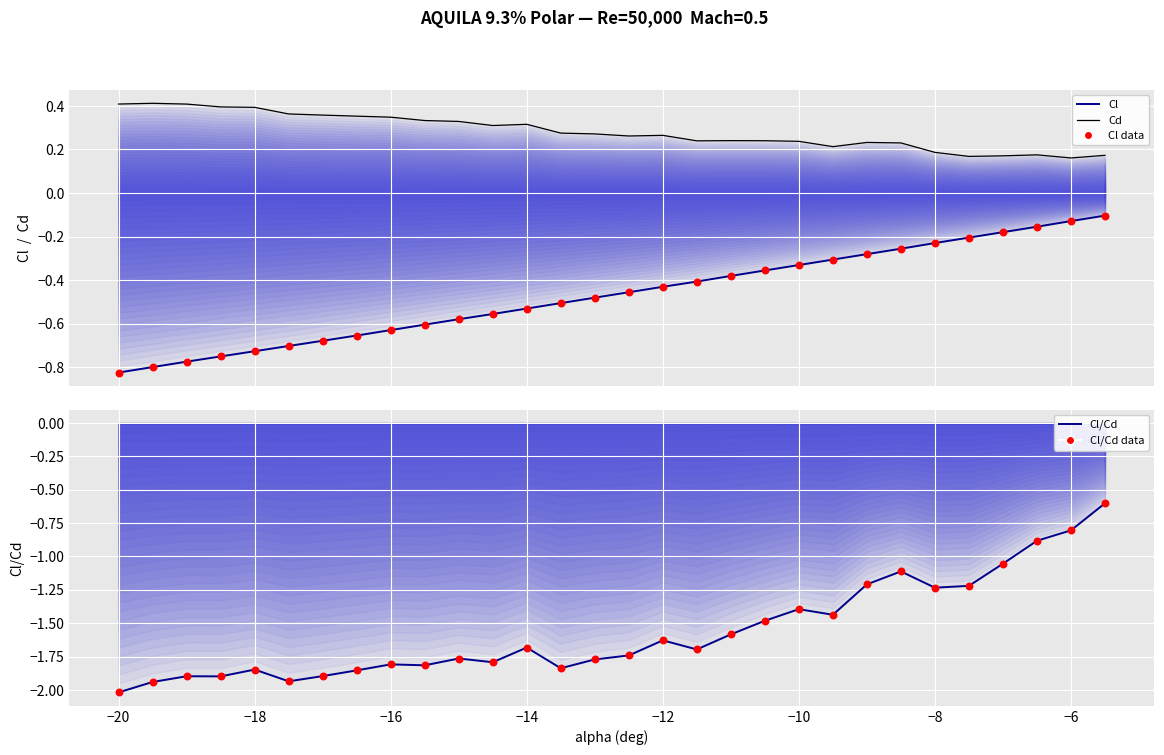

Which series has the widest spread of Y values?

Cl/Cd